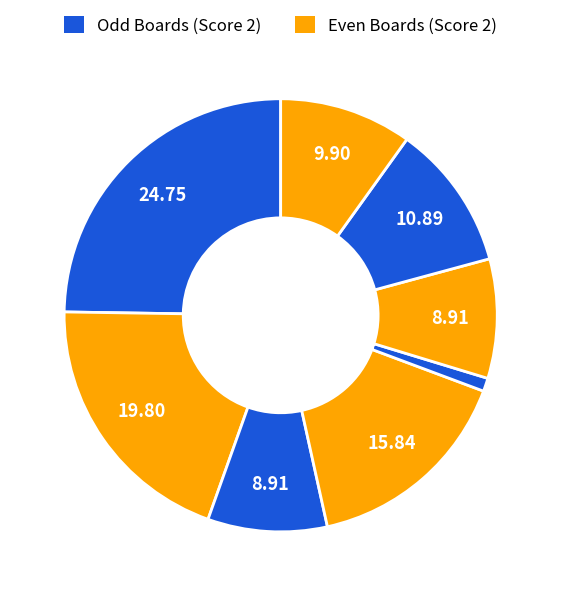

How many segments does this pie chart have?

8